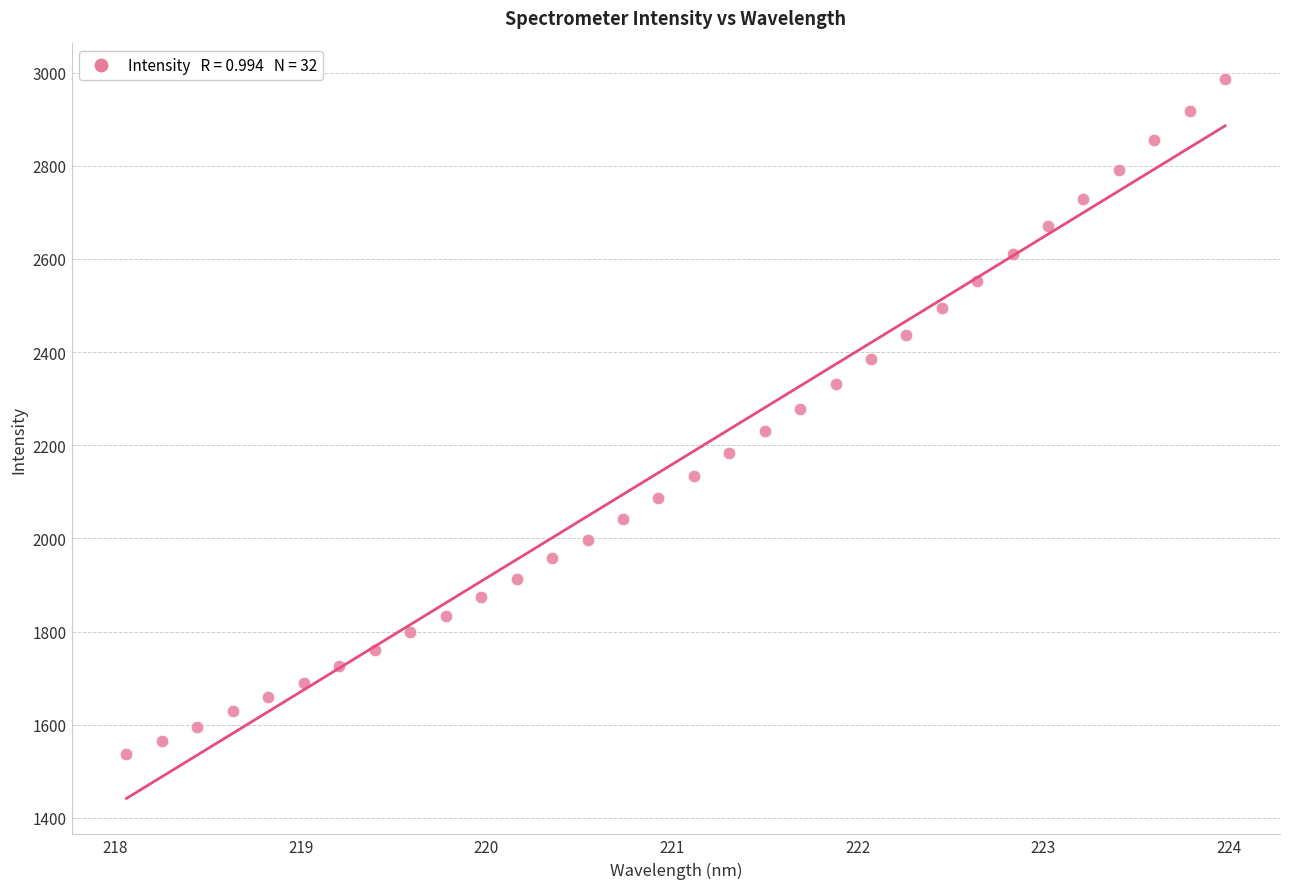

What is the range of X values (max minus min)?

5.9